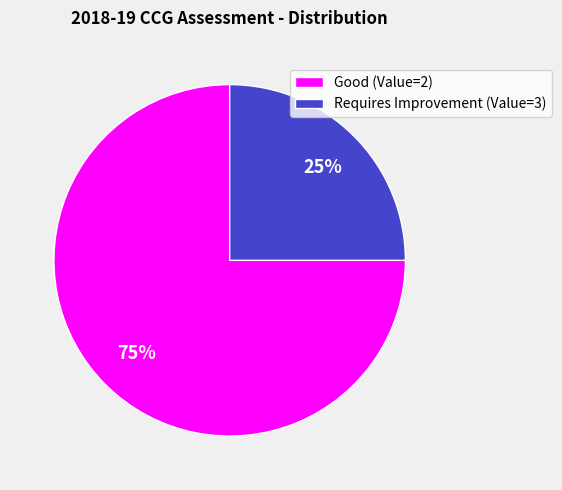

What percentage is the Good (Value=2) slice, to the nearest percent?

75%